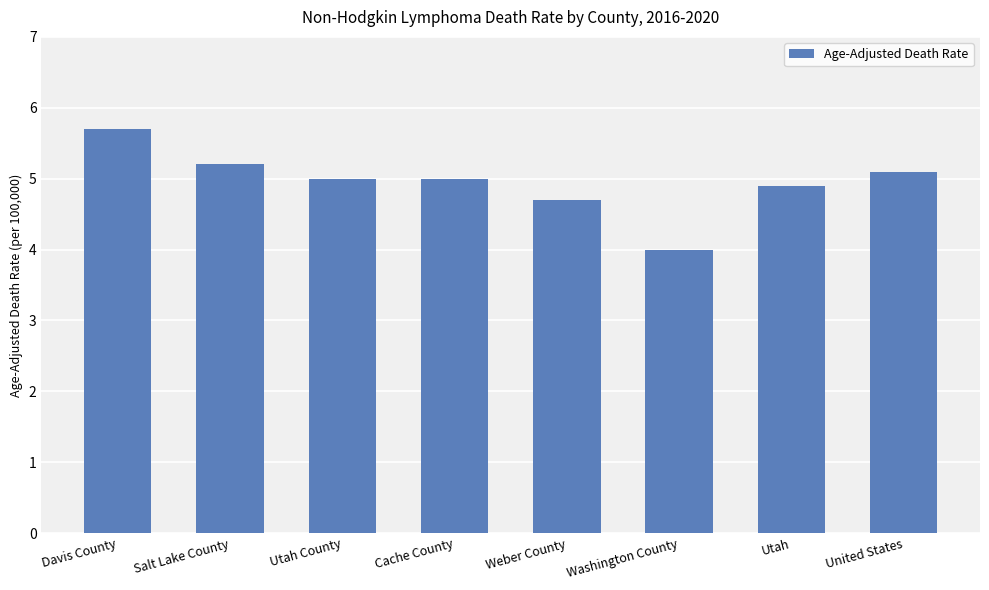

What is the sum of the values at Washington County and Utah?

8.9